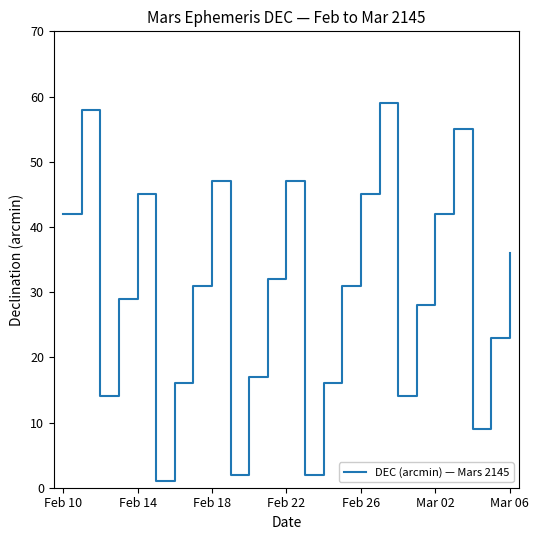

What is the difference between the maximum and minimum values?

58